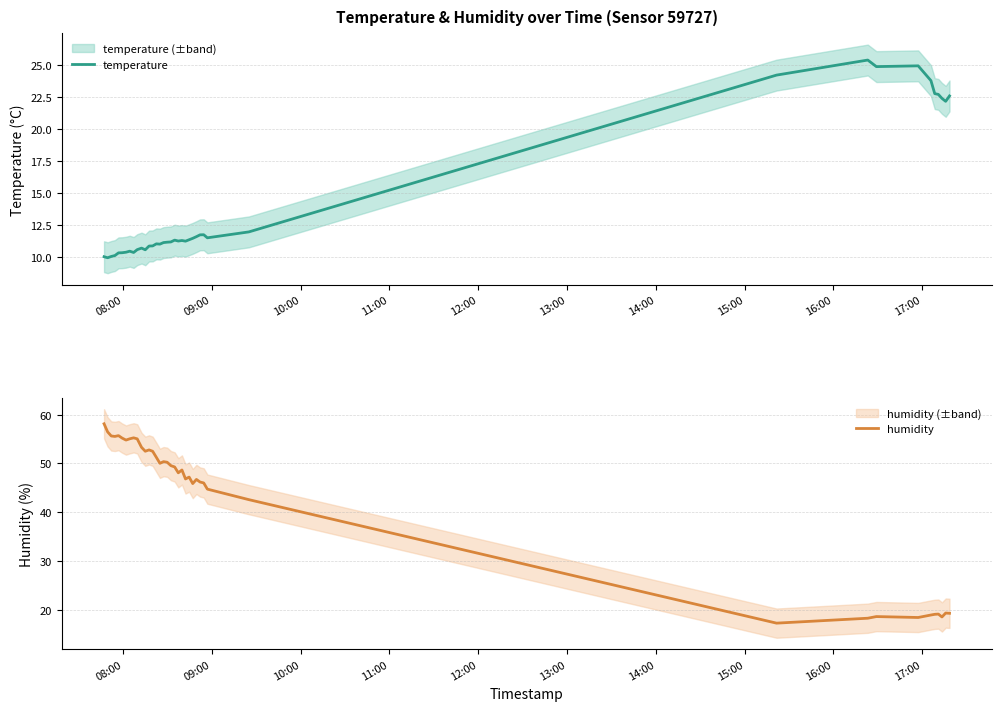

At how many categories does at least one series exceed 23?

35